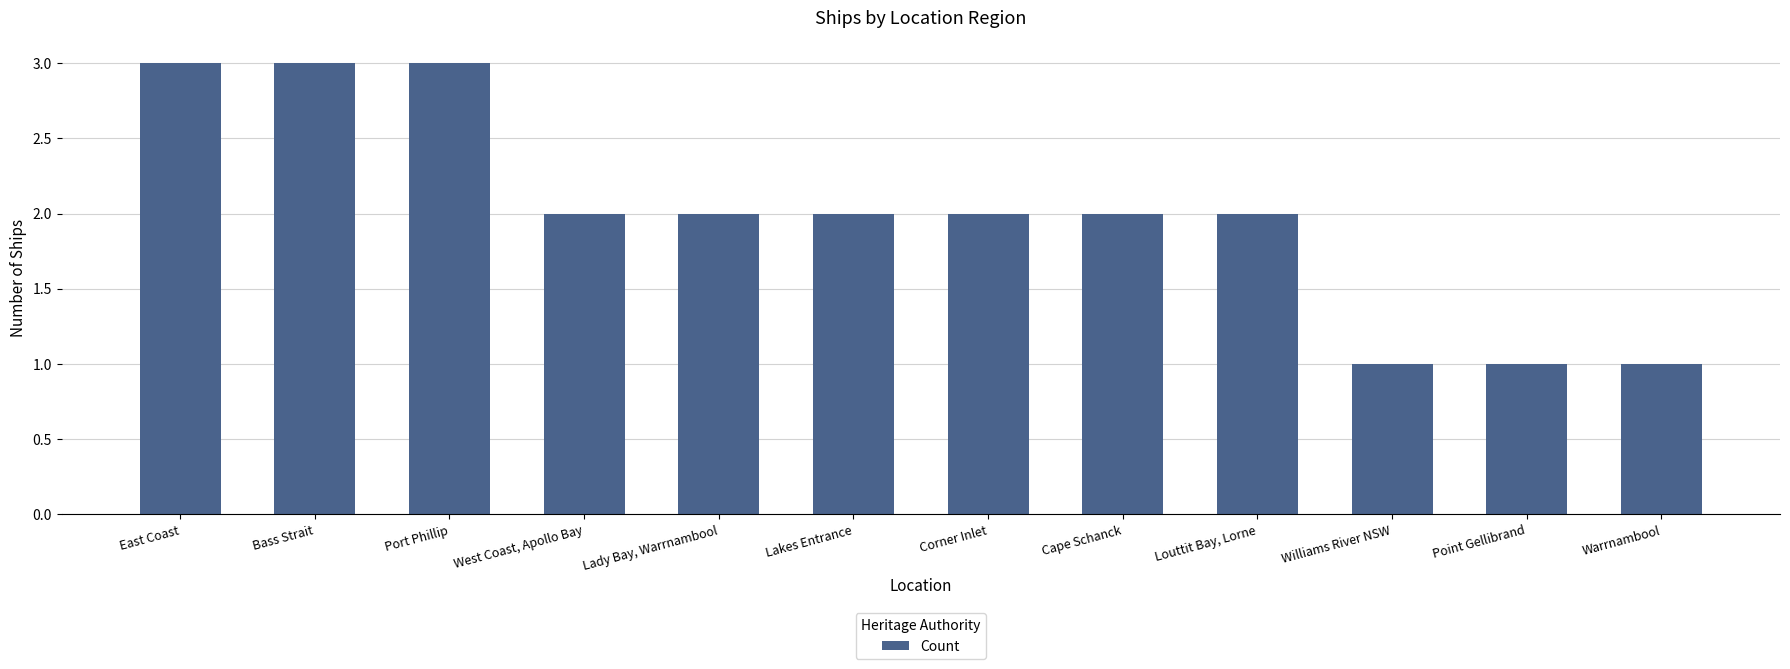

What is the ratio of the value at West Coast, Apollo Bay to the value at Bass Strait?

0.7